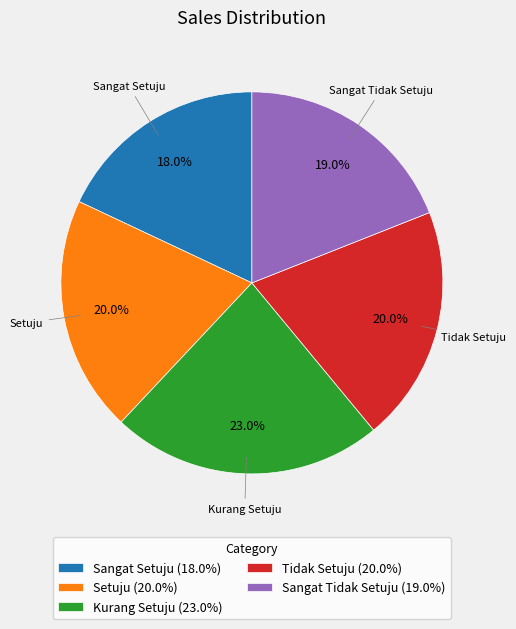

Which slice is the smallest?

Sangat Setuju